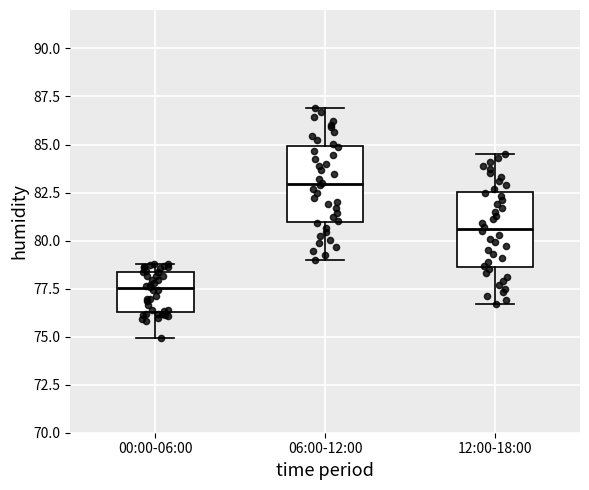

Which box has the lowest median line?

00:00-06:00